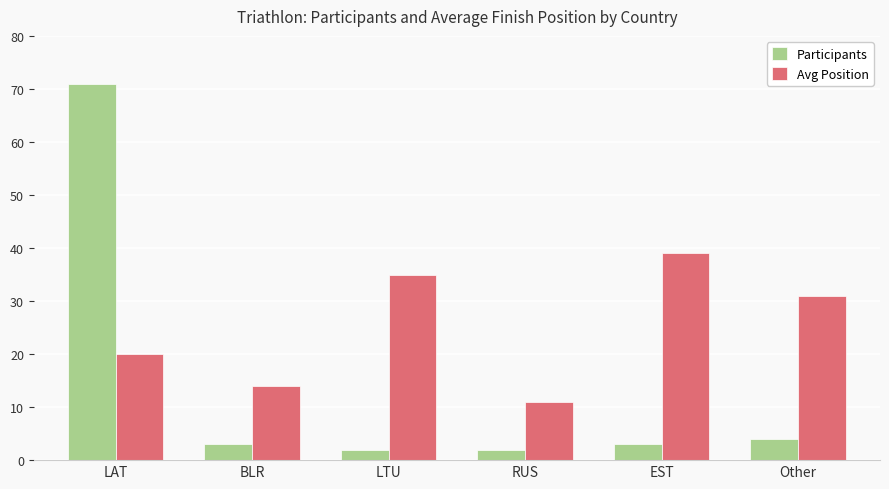

What is the sum of all Participants values?

85